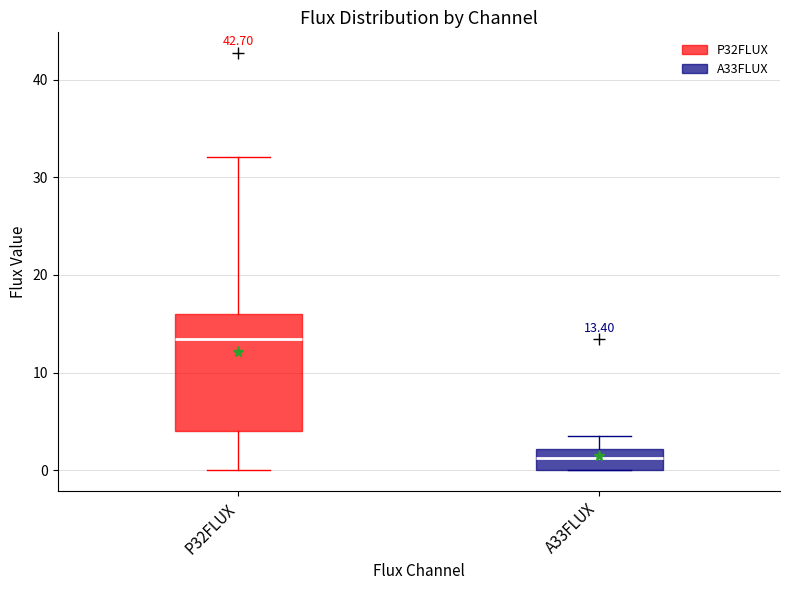

Which box's median line is the highest?

P32FLUX